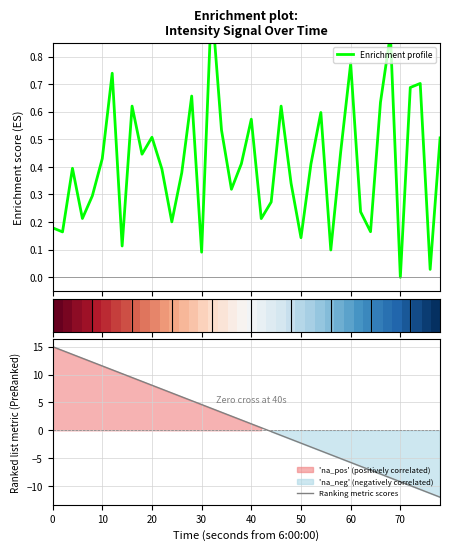

Is it true that Ranking metric scores equals 1.2 at 40?

True